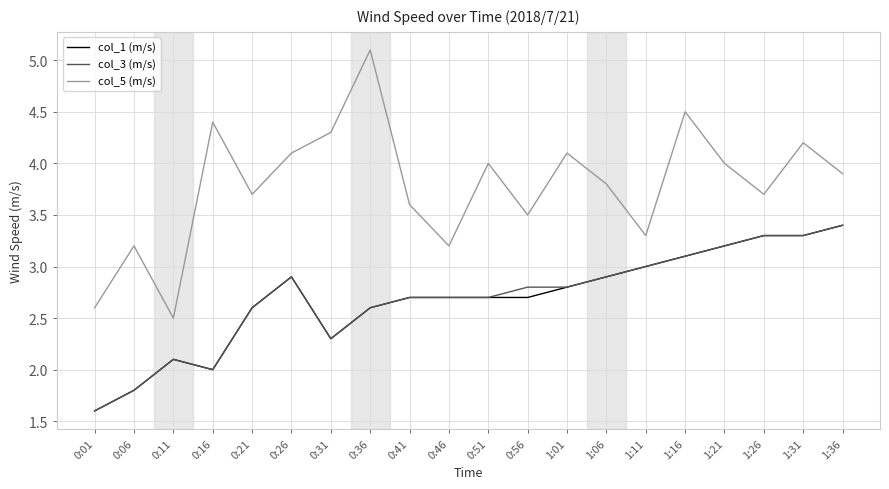

What is the spread (max minus min) of values at 0:56?

0.8